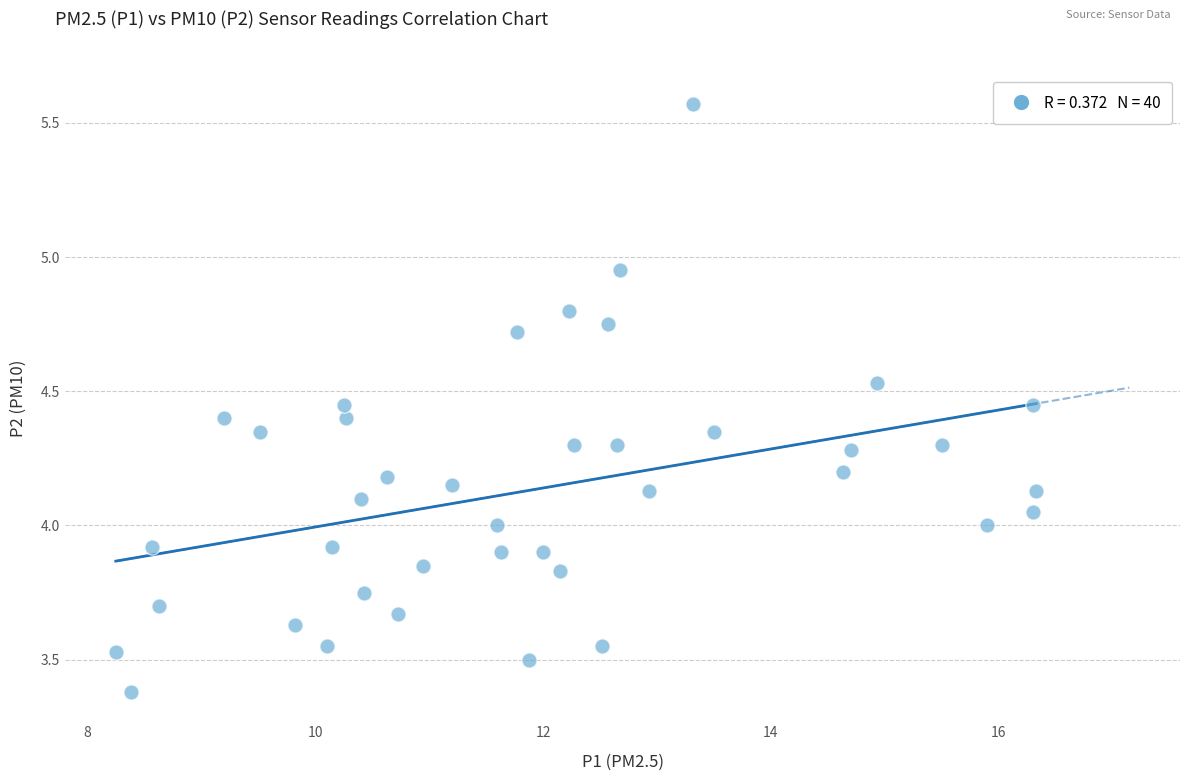

What is the range of X values (max minus min)?

8.1